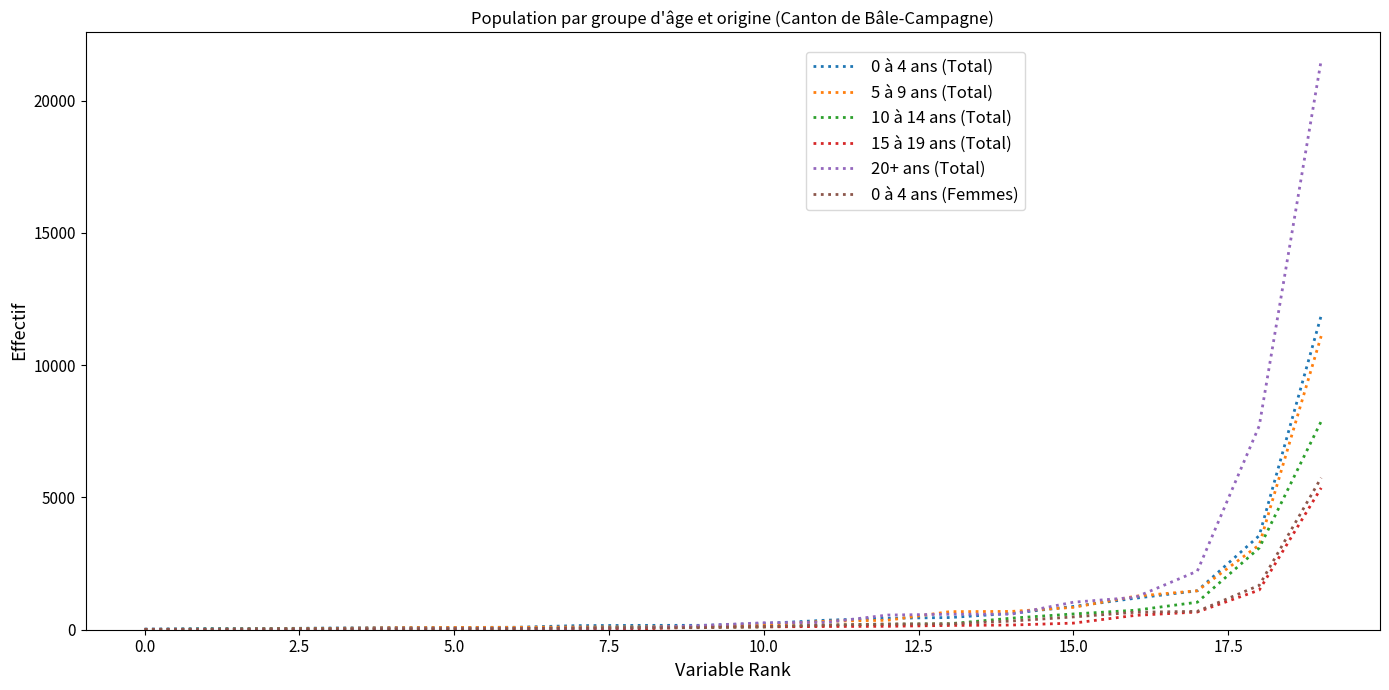

What is the greatest value displayed?

21522